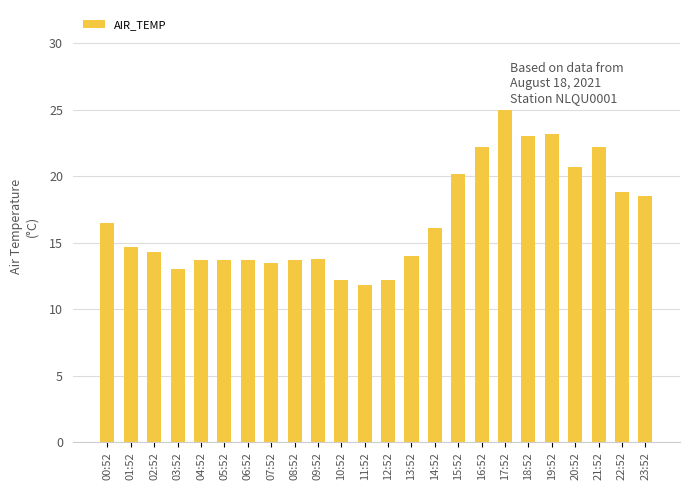

What is the label of the 5th bar from the left?

04:52